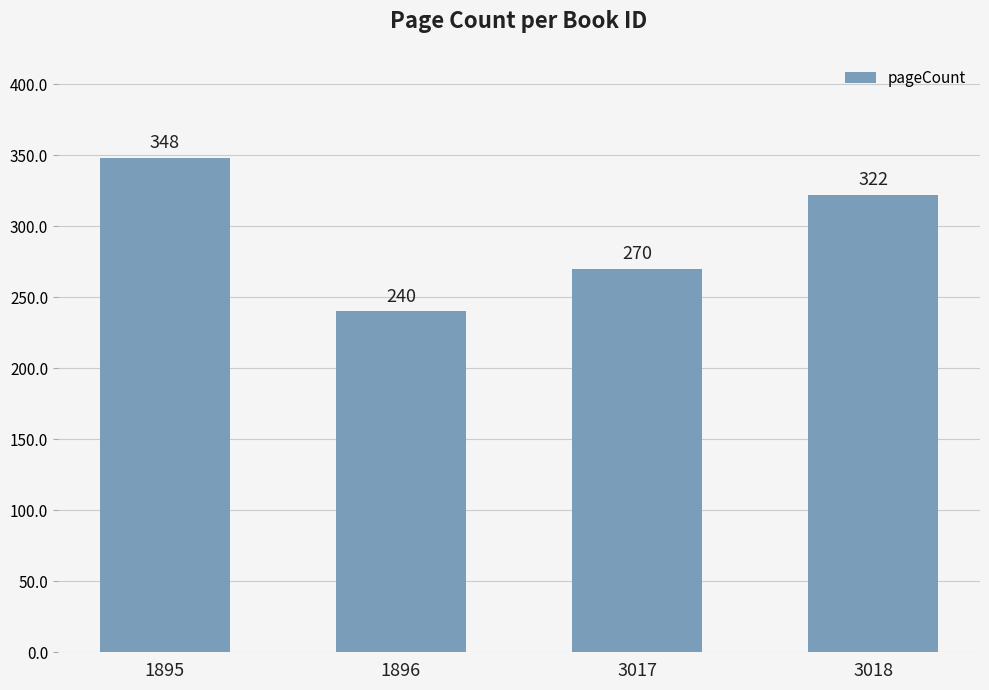

At which category does the chart reach its peak across all series?

1895